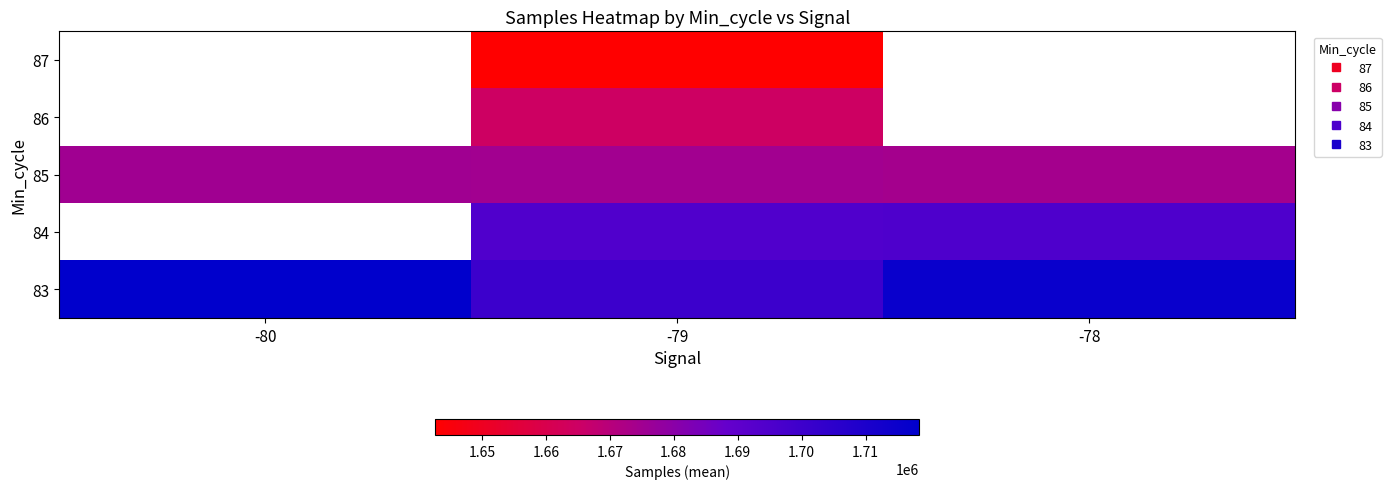

What is the smallest value displayed?

1642661.0